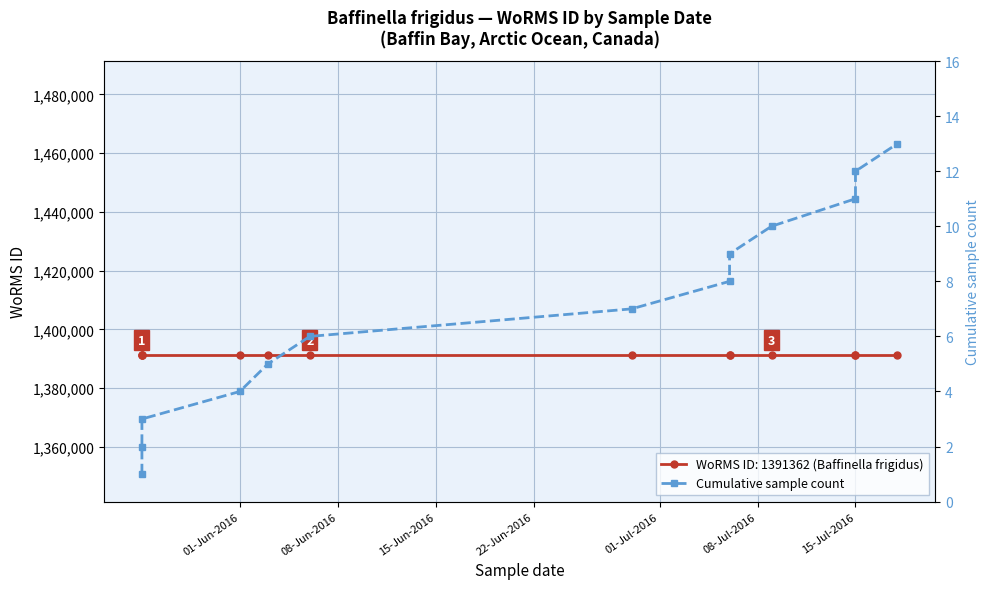

What value does the data have at 01-Jun-2016, to the nearest 5?

5